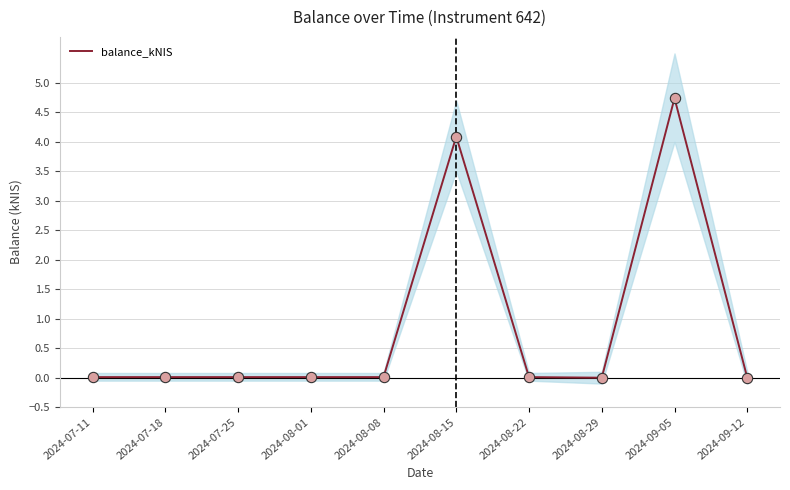

What is the change in value from 2024-08-15 to 2024-08-22?

-4.1